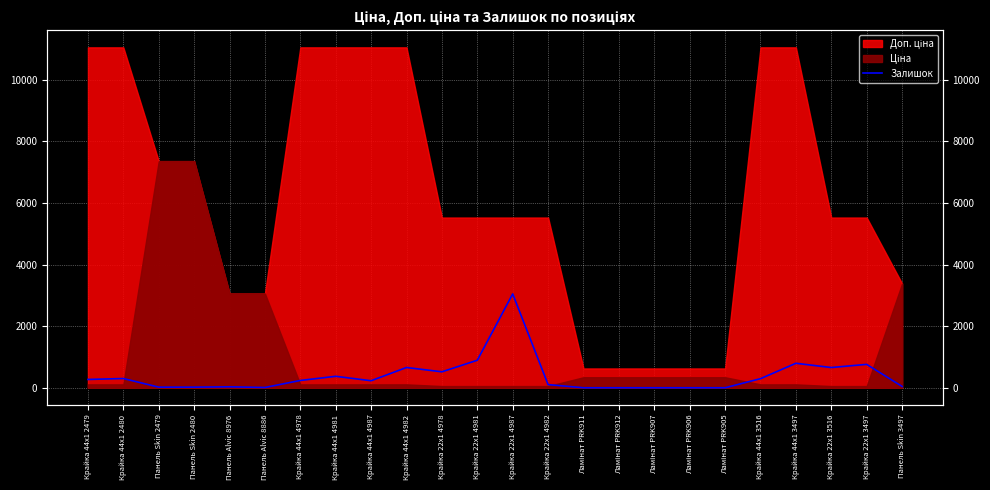

How many values are above zero?

19